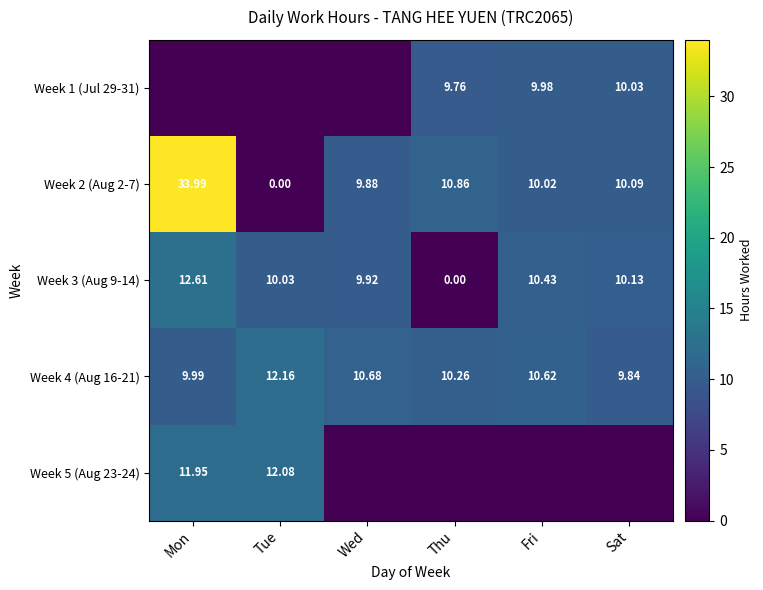

What is the difference between the Week 3 (Aug 9-14) values at Thu and Fri?

10.4